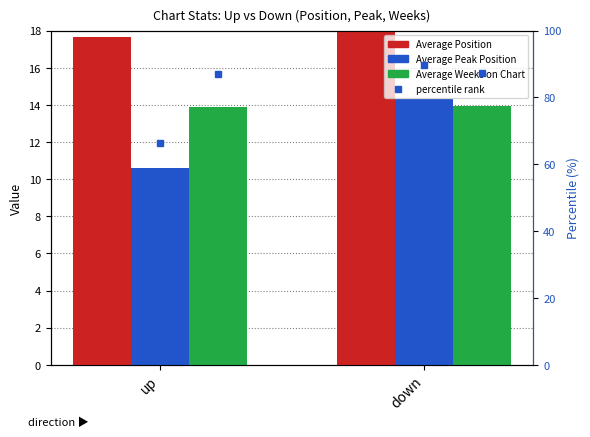

The Average Position series shows 17.6 at up. True or false?

True